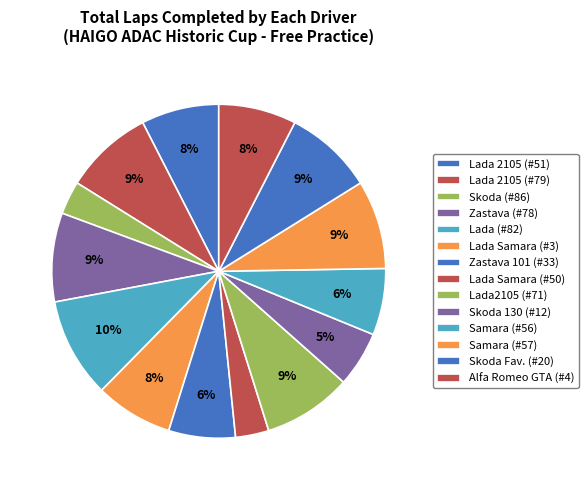

Does any single category account for the majority?

No